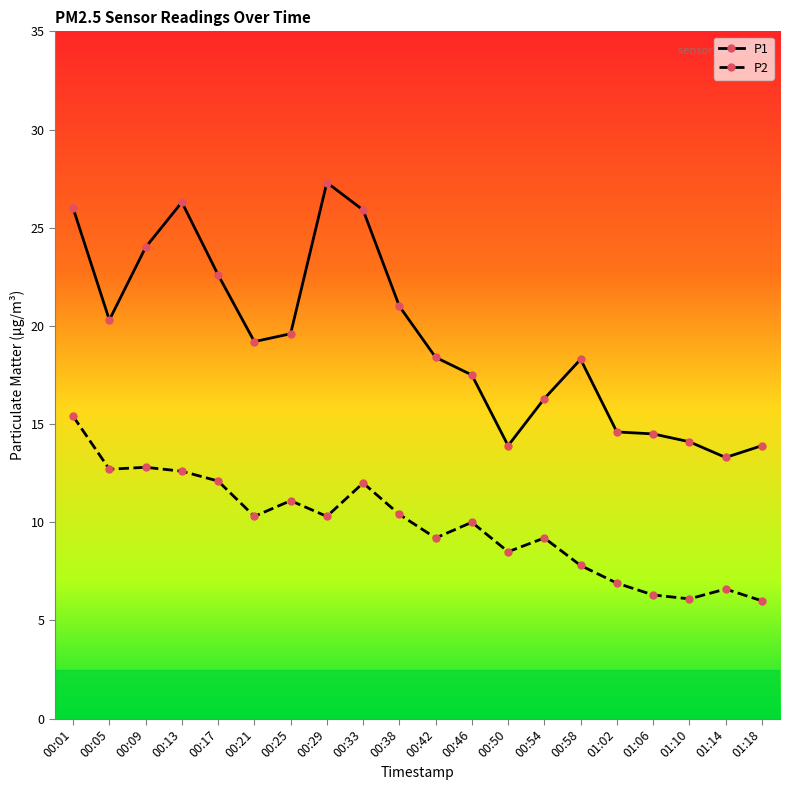

What is the value of the P2 point at the 14th from the left?

9.2